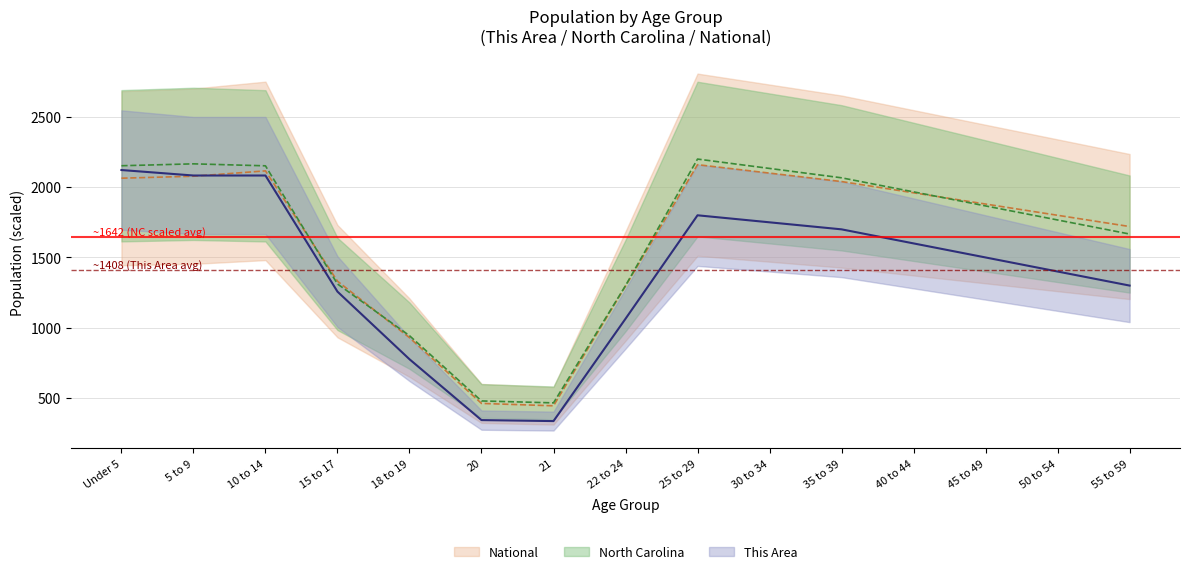

What is the highest value of the North Carolina series?

2200.0